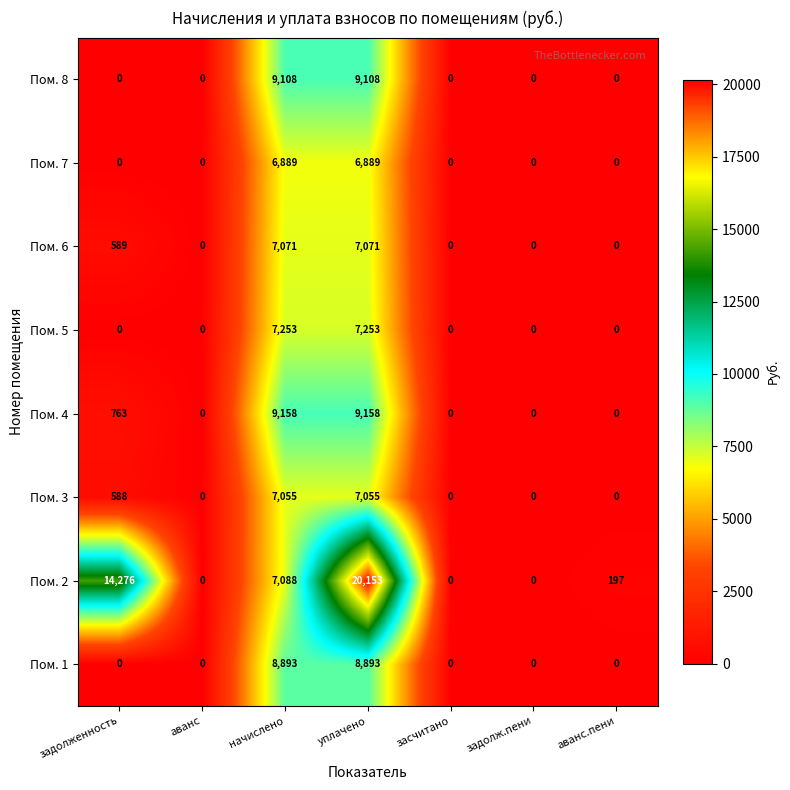

How many data points in Пом. 4 are above 0?

3